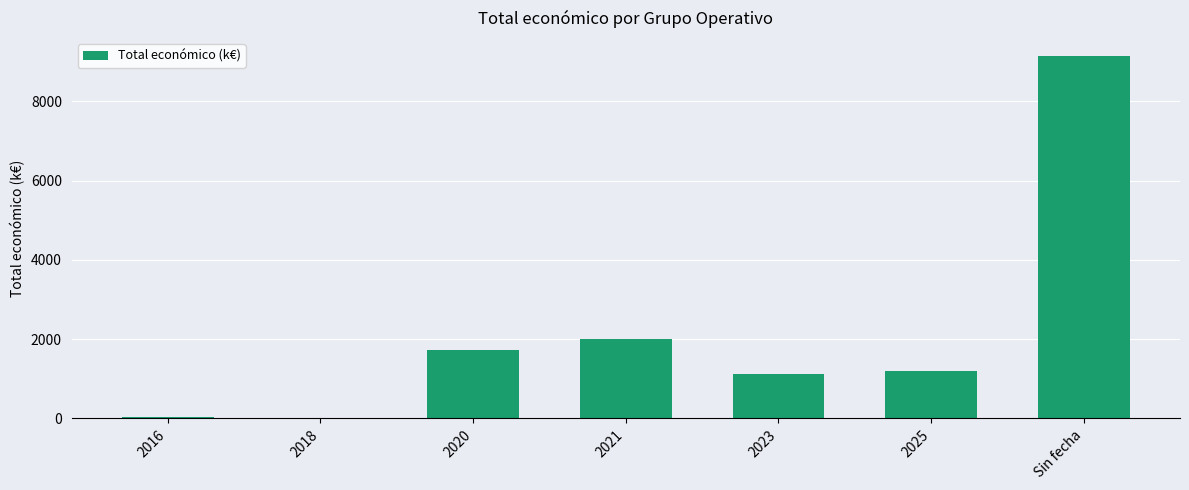

The value at 2020 is 3060.4. True or false?

False